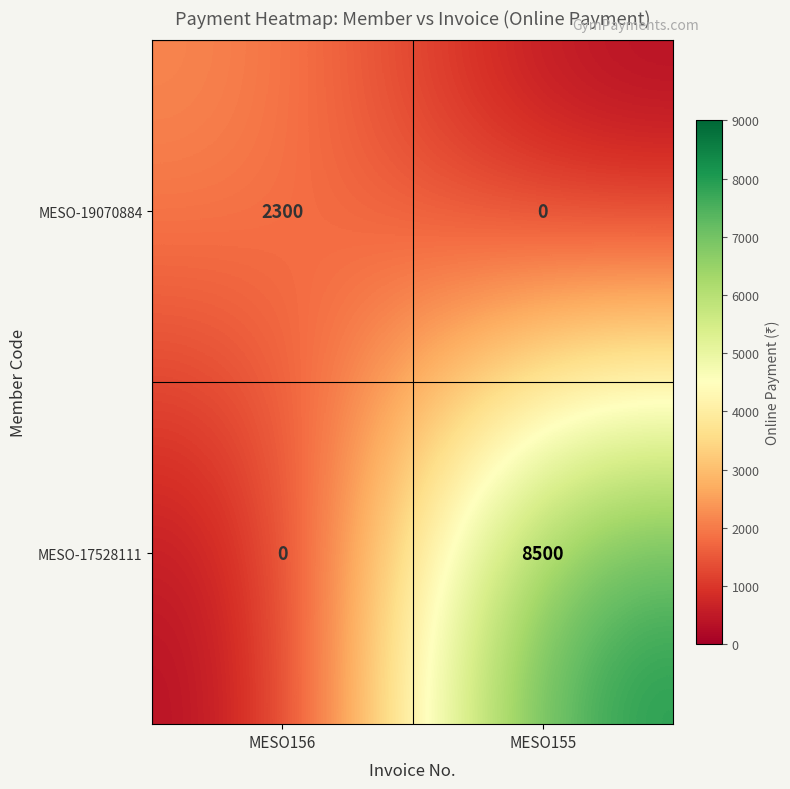

Reading left to right, what are all the values shown in this chart?

MESO-19070884: 2300	0
MESO-17528111: 0	8500